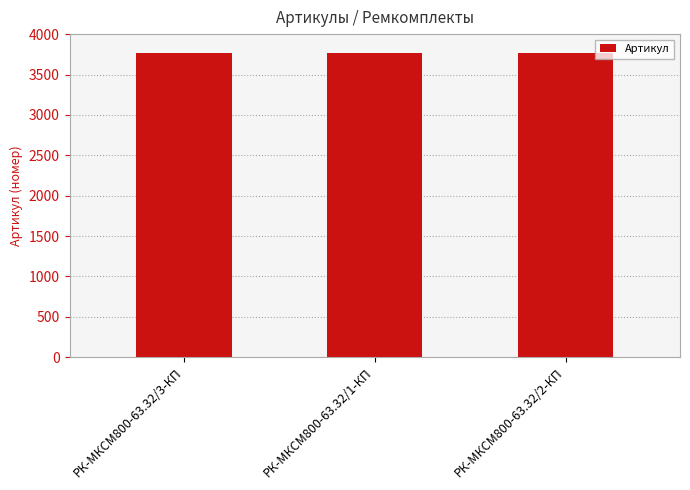

The value at РК-МКСМ800-63.32/2-КП is 3769. True or false?

True